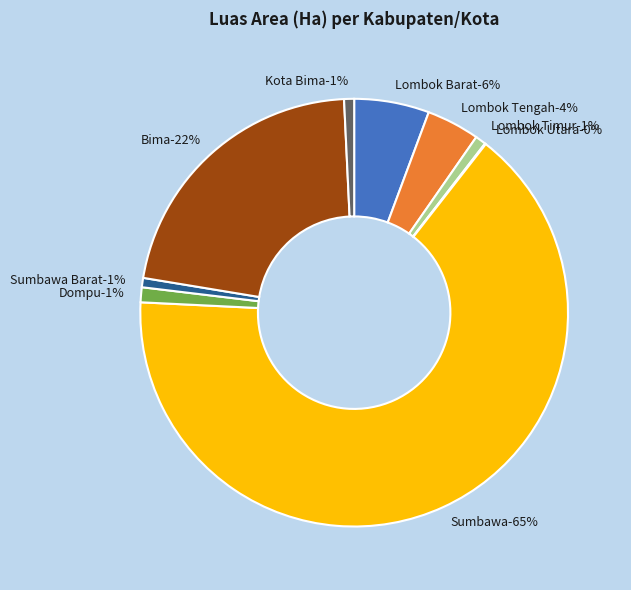

Which category has the smallest portion of the pie?

Lombok Utara